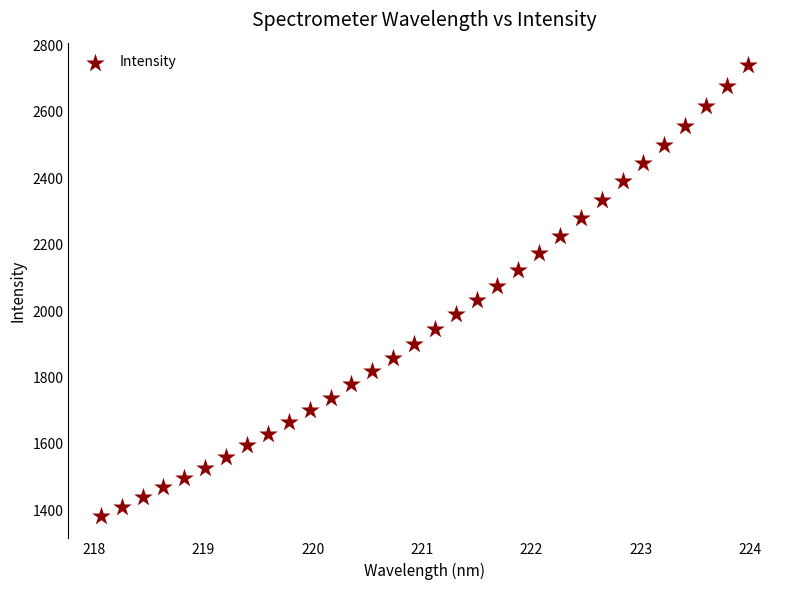

What is the range of Y values (max minus min)?

1356.4